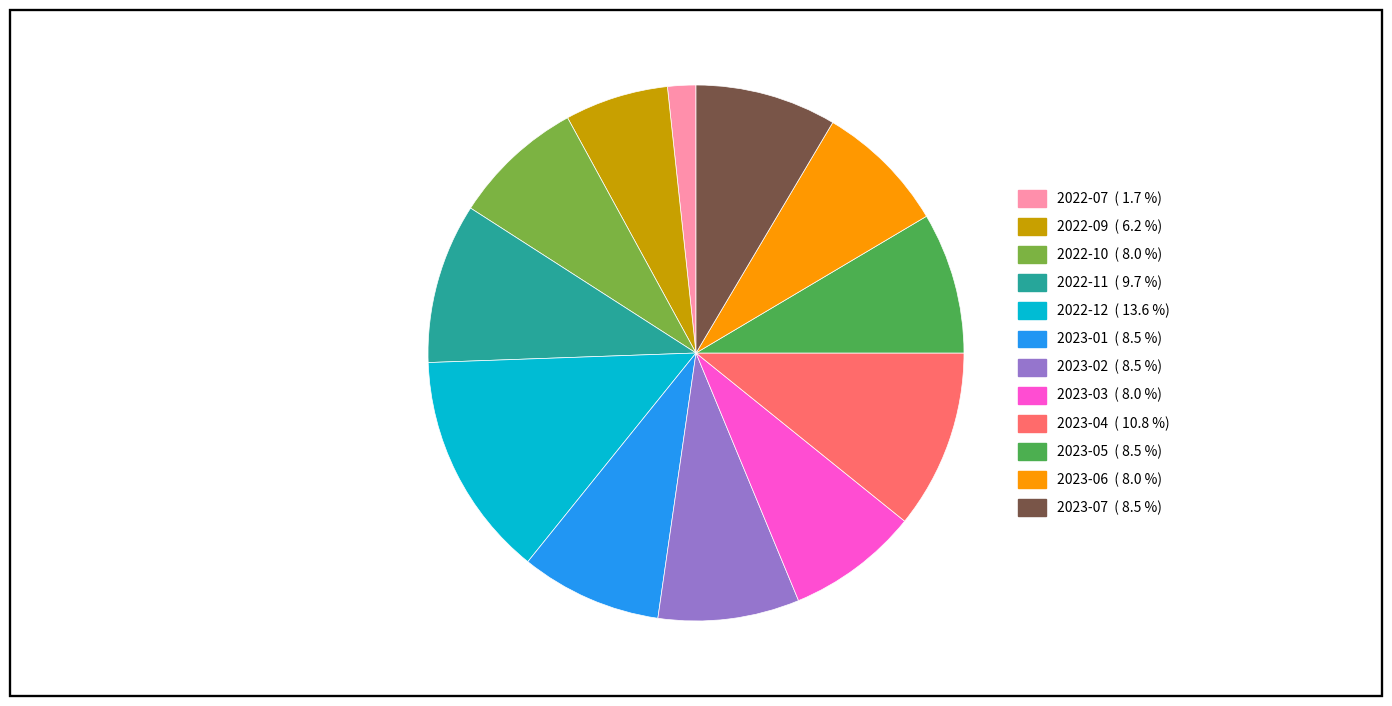

What is the ratio of the value at 2022-09 to the value at 2023-01?

0.7